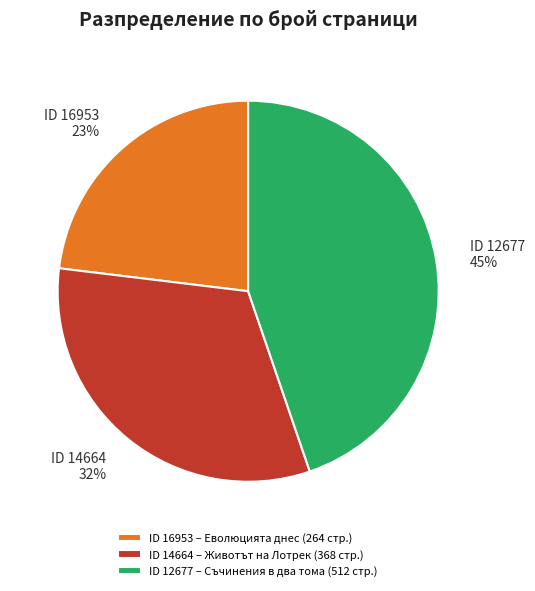

To the nearest percent, what is the difference between the largest and smallest slice percentages?

22%